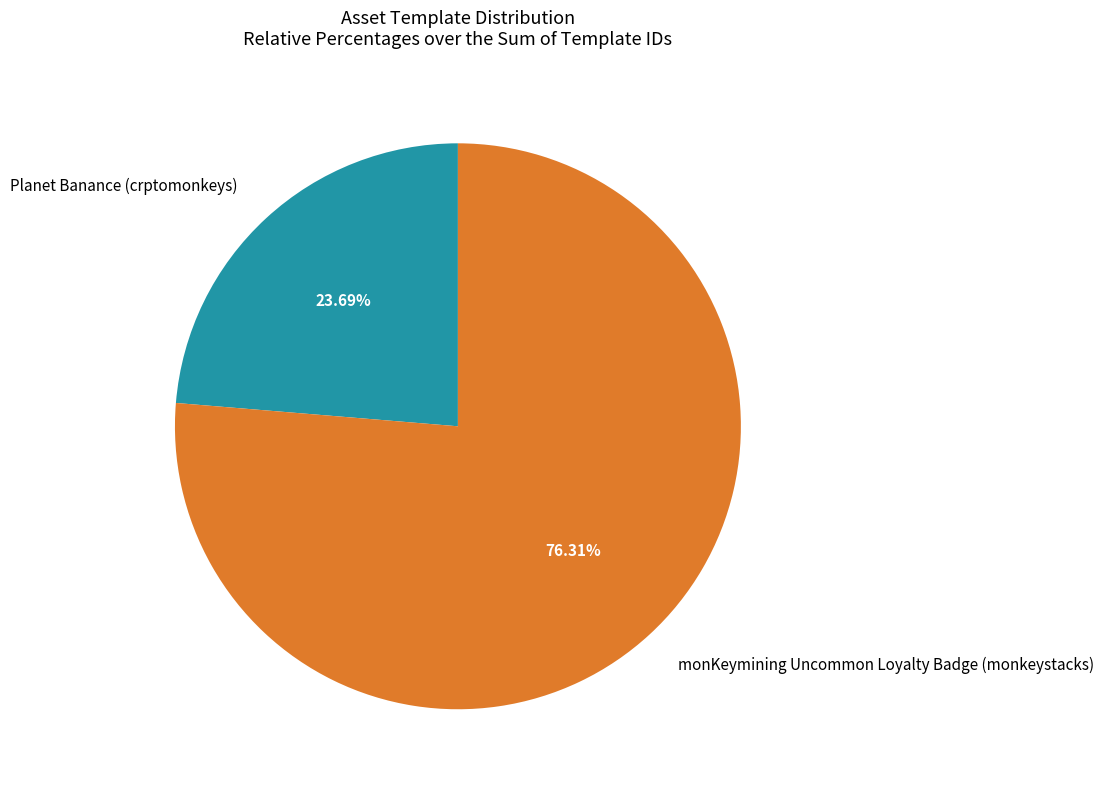

Approximately how many times larger is the value at monKeymining Uncommon Loyalty Badge (monkeystacks) compared to Planet Banance (crptomonkeys)?

3.2